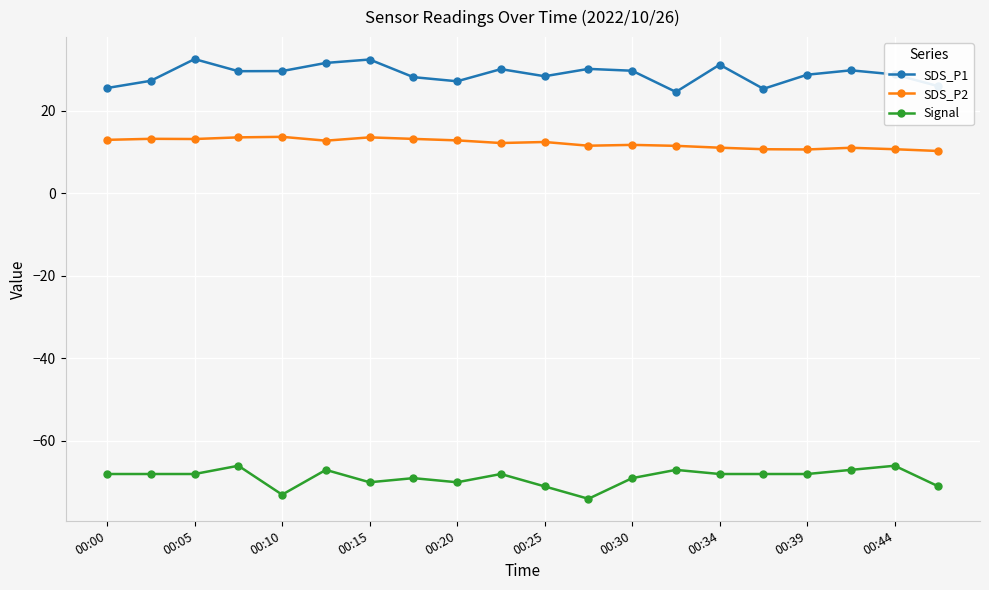

What is the difference between the maximum and second lowest values in the Signal series?

7.0